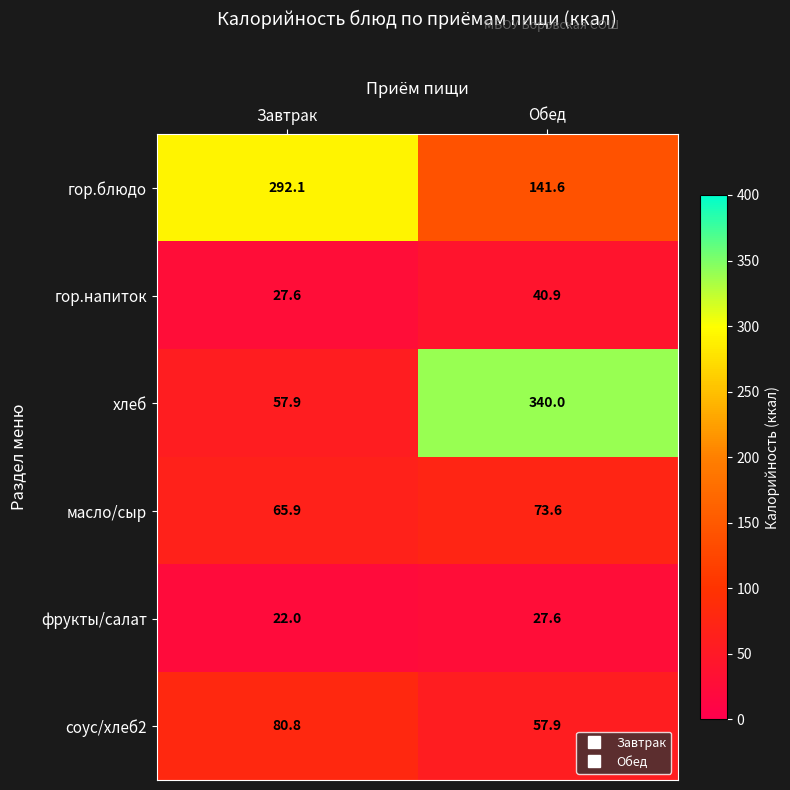

How many series are shown in this chart?

6